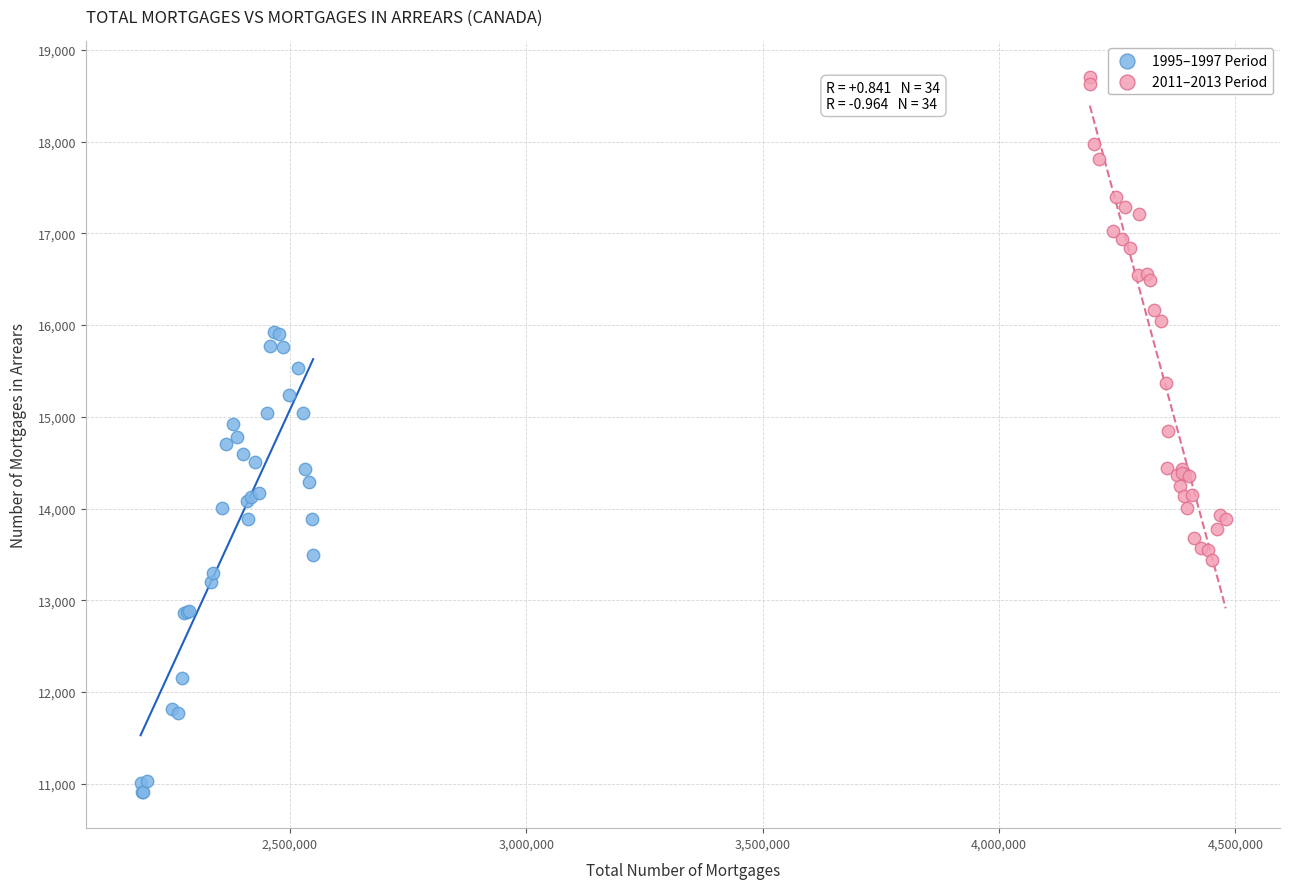

Which series has the largest Y range (max minus min)?

2011–2013 Period